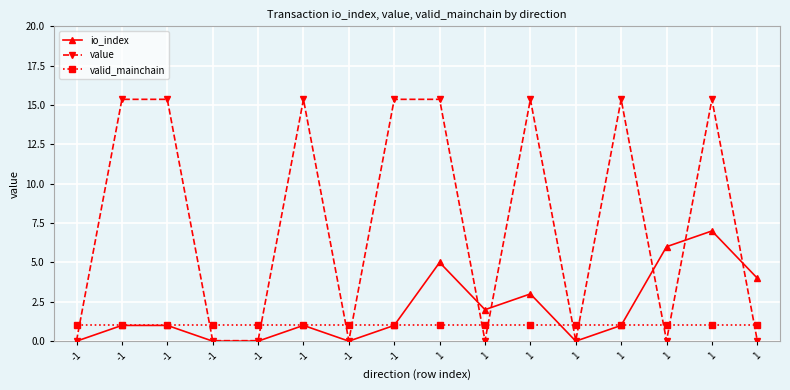

How many lines are shown in the chart?

3